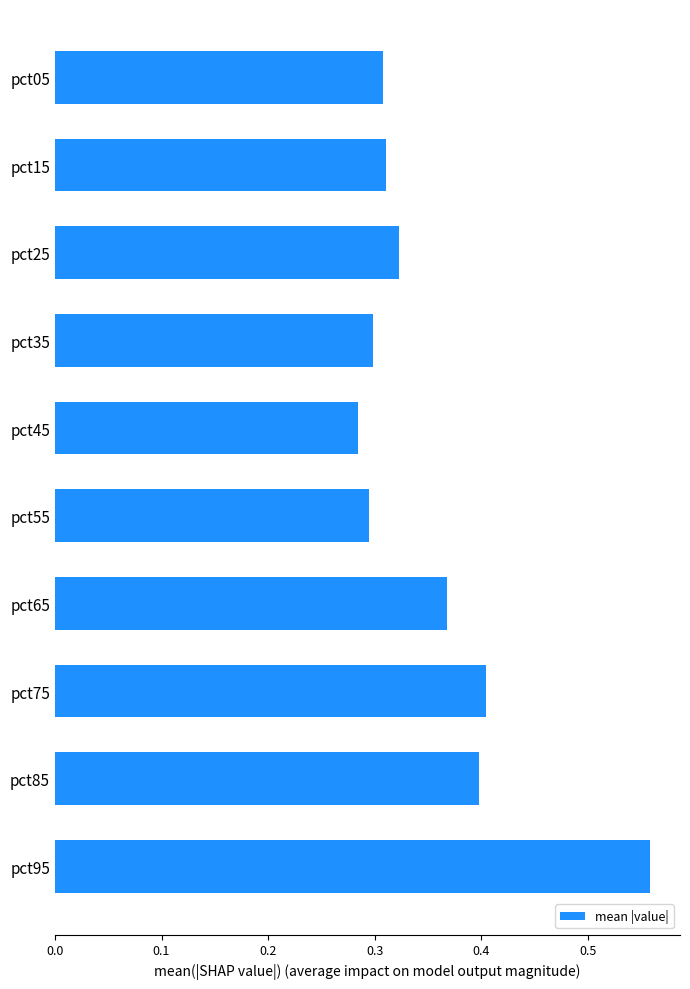

The chart shows a value of 0.1 at pct45. True or false?

False